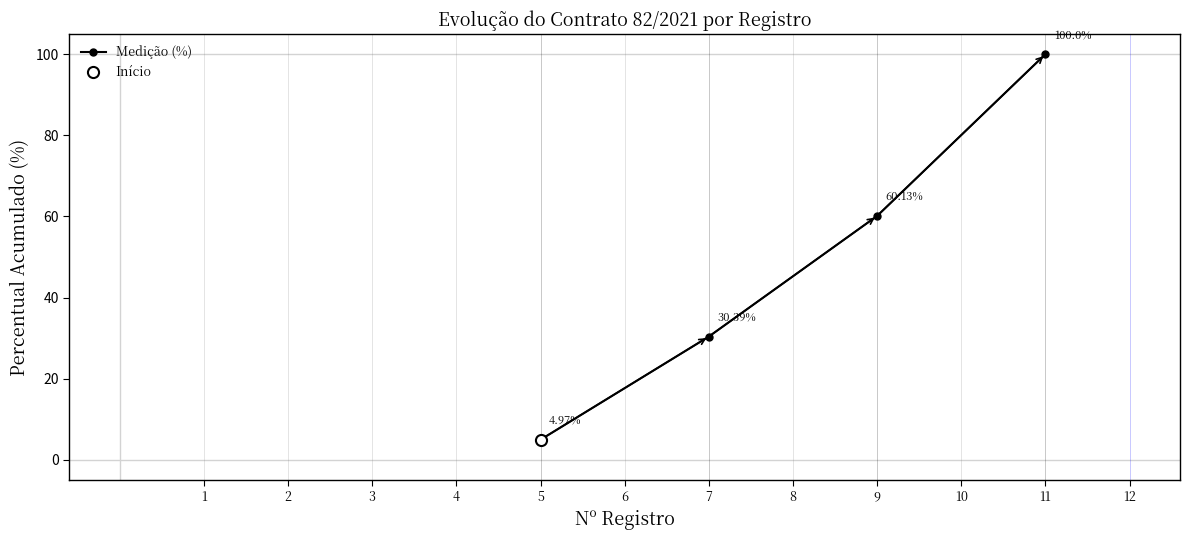

List the labels in order of Medição (%) value, largest first.

11, 9, 7, 5